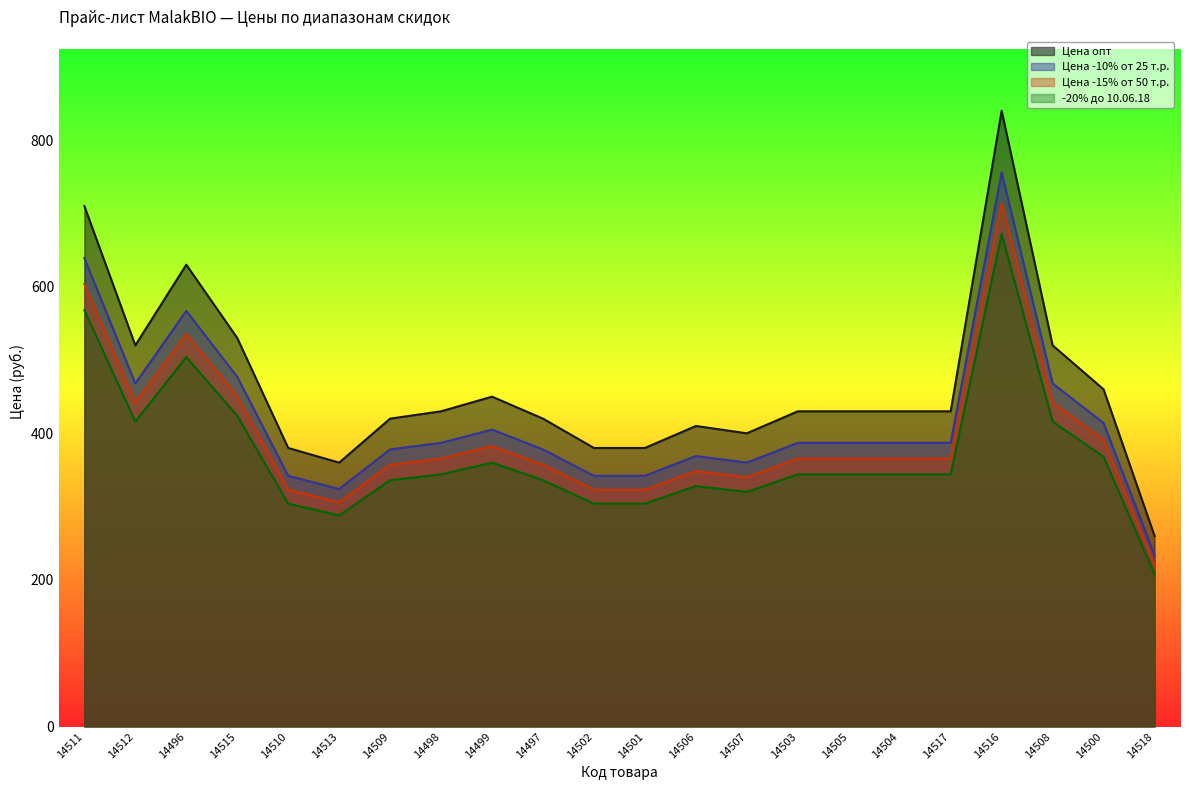

Rank the series by their average value, from highest to lowest.

Цена опт, Цена -10% от 25 т.р., Цена -15% от 50 т.р., -20% до 10.06.18